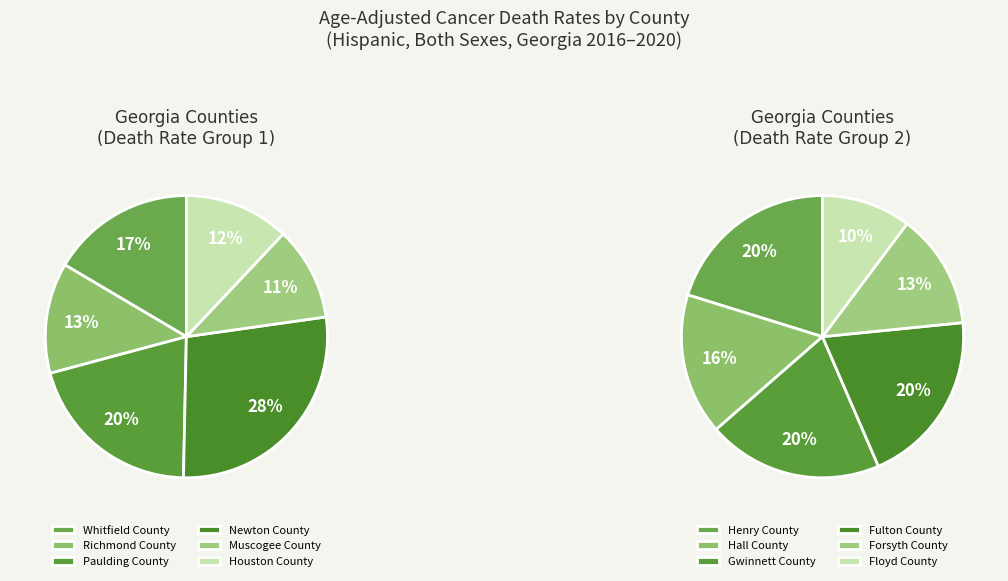

Count the number of slices in the pie.

12